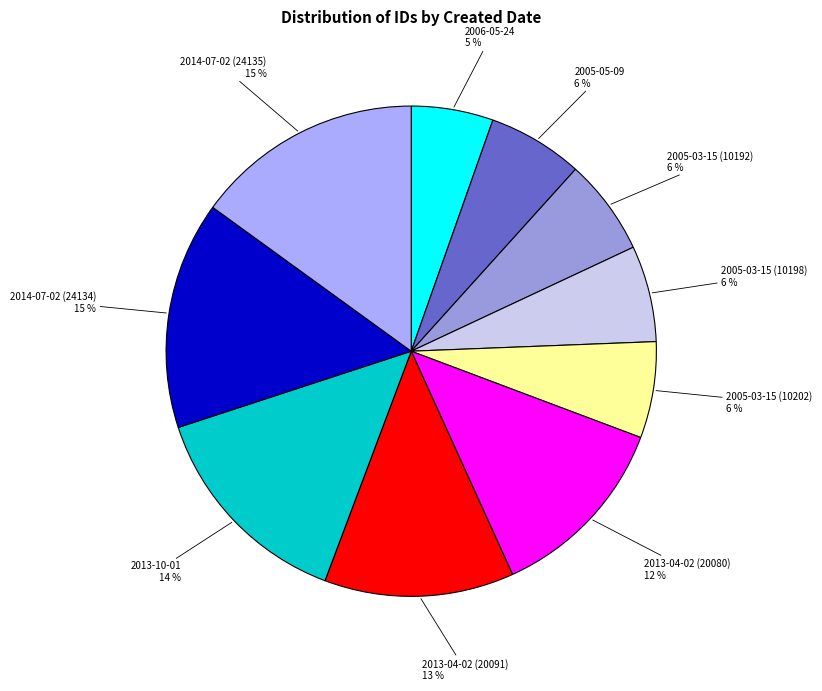

How many segments does this pie chart have?

10